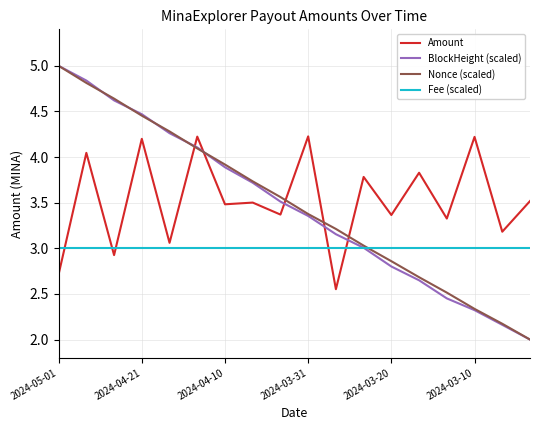

How many values in the Nonce (scaled) series exceed 3?

12